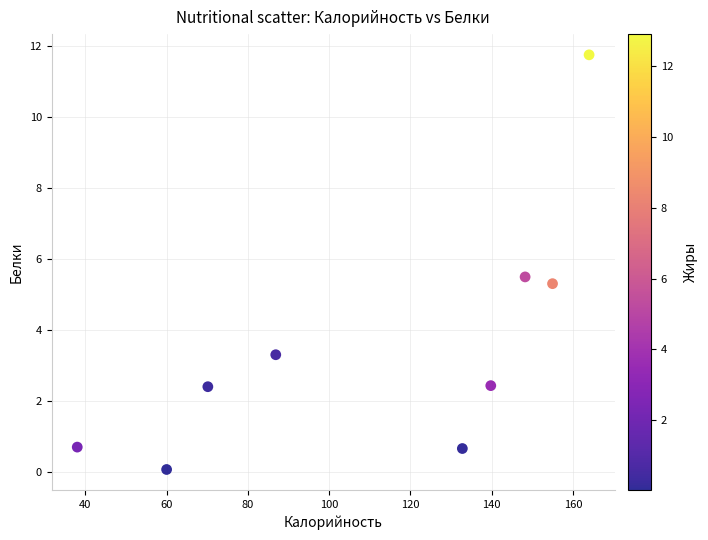

What Y value in the scatter plot is closest to 5?

5.3